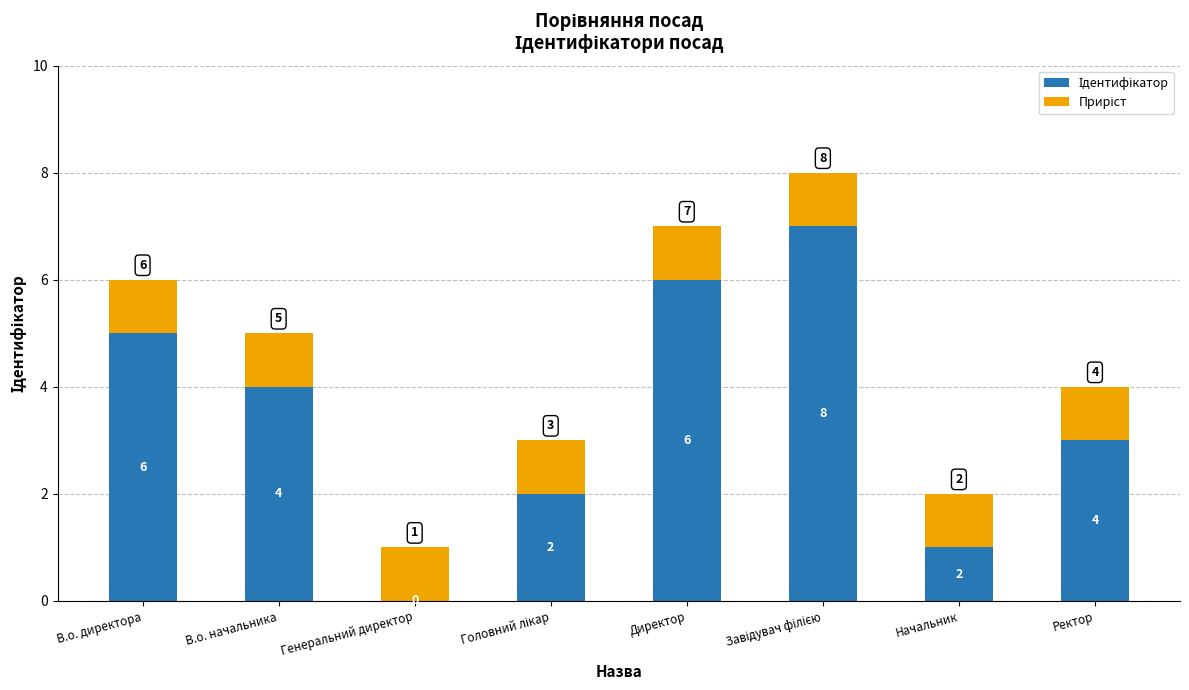

What is the sum of the Приріст values at В.о. директора and Завідувач філією?

2